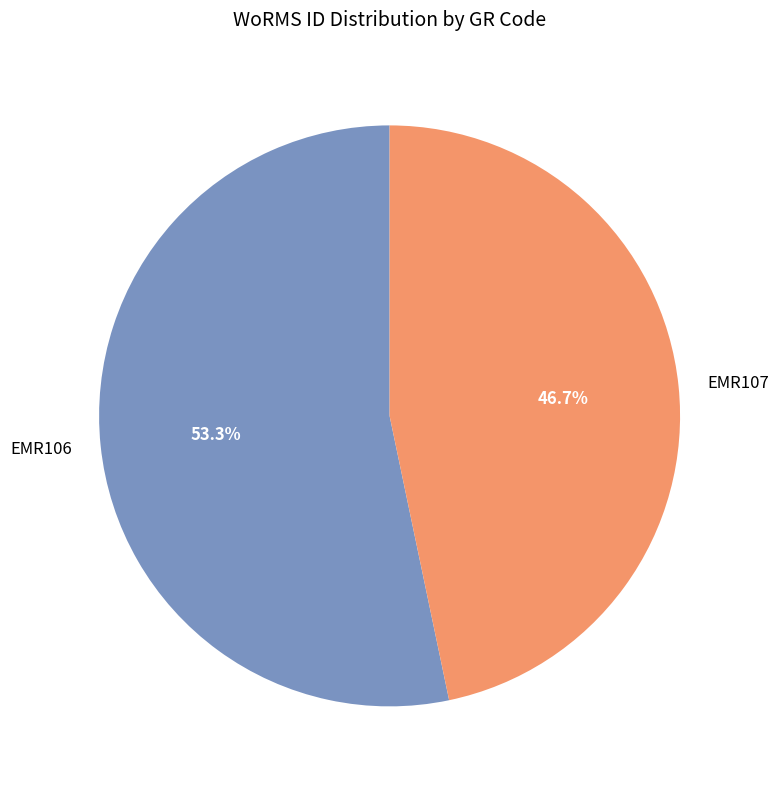

Which category has the smallest portion of the pie?

EMR107